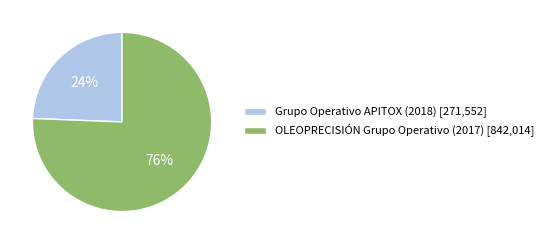

Combined, do Grupo Operativo APITOX (2018) [271,552] and OLEOPRECISIÓN Grupo Operativo (2017) [842,014] account for over 50%?

Yes